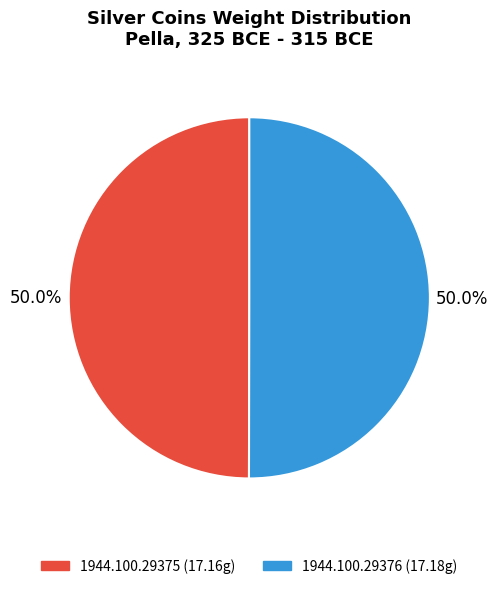

How many slices are in this pie chart?

2